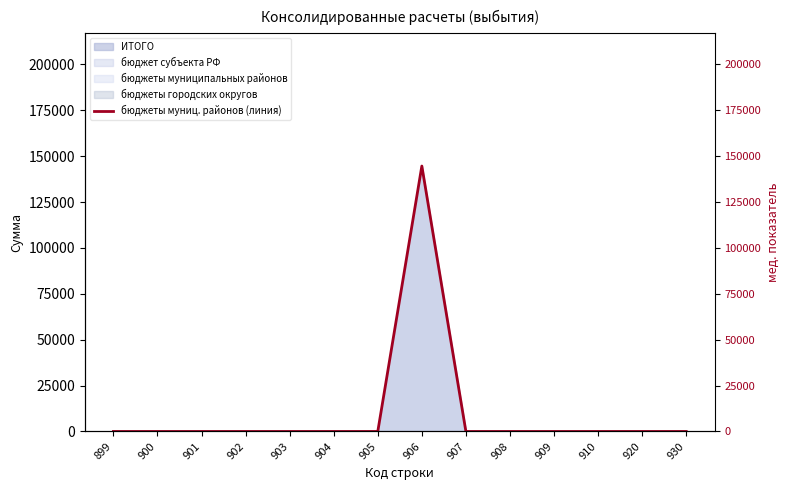

Rank the categories by value from highest to lowest.

906, 899, 900, 901, 902, 903, 904, 905, 907, 908, 909, 910, 920, 930